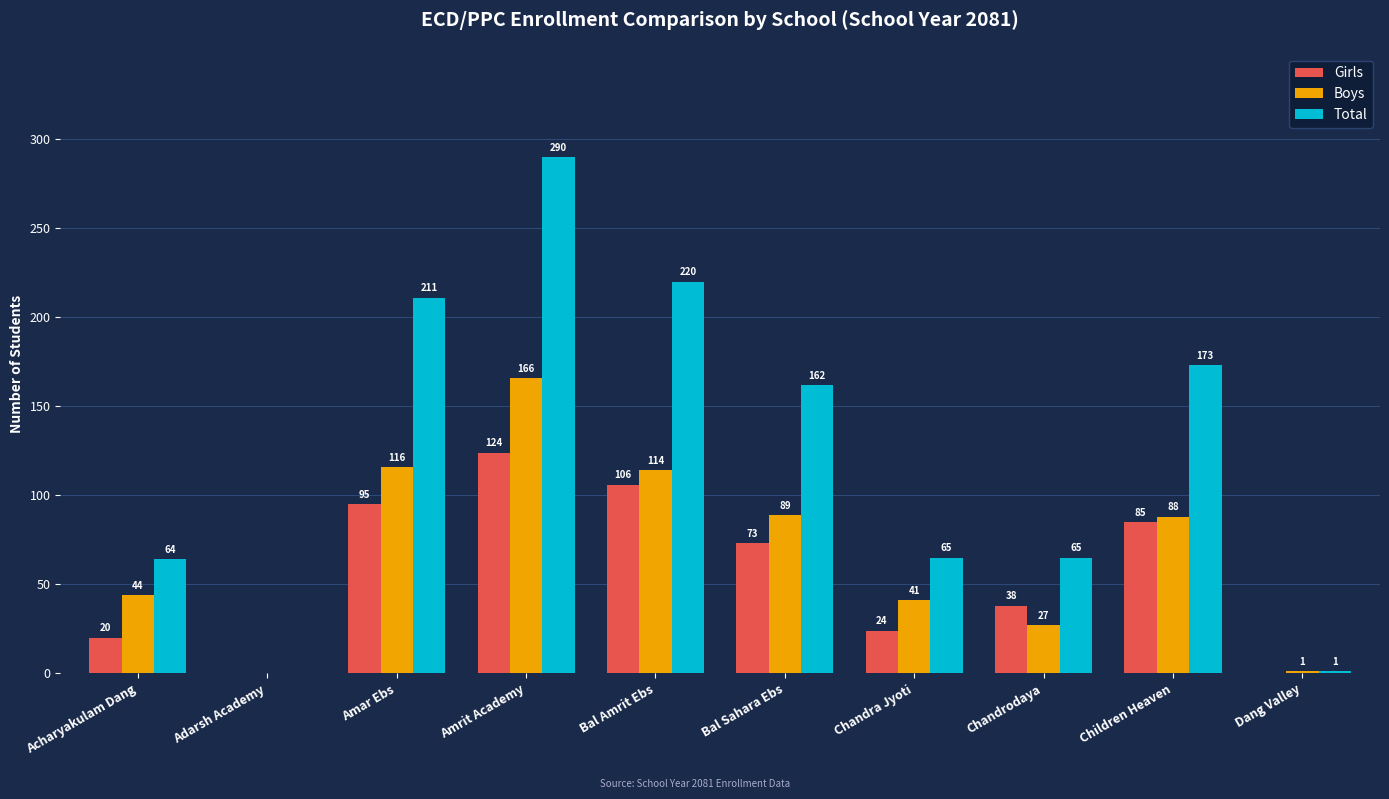

Where is Total nearest to the value 145?

Bal Sahara Ebs